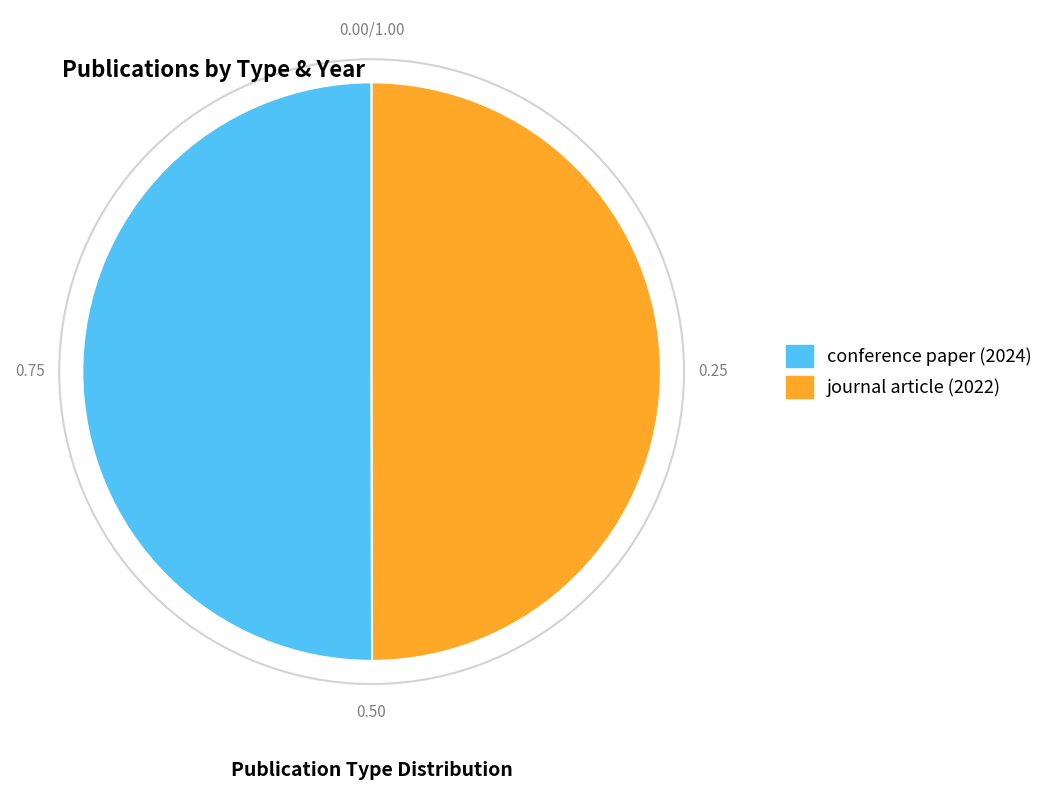

What is the ratio of the value at conference paper (2024) to the value at journal article (2022)?

1.0